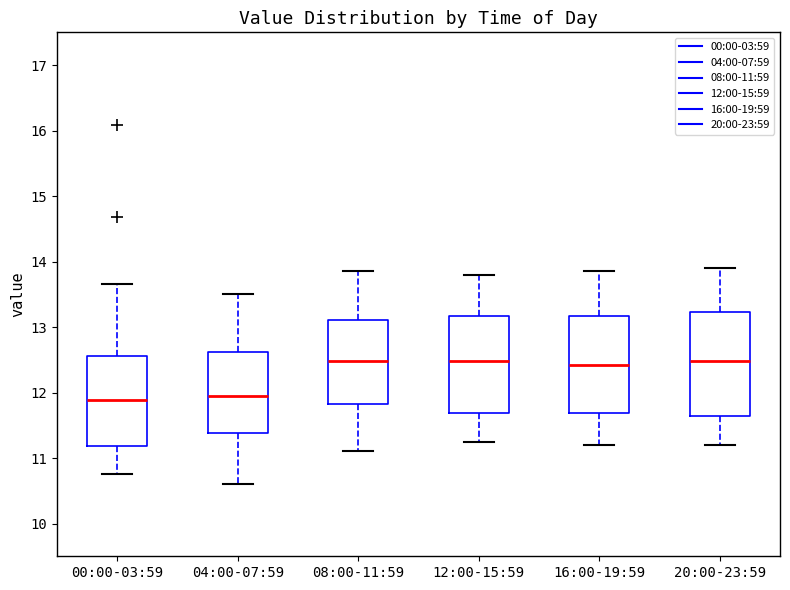

Reading left to right, transcribe this box plot: for each box, give where its median line is, the range the box spans, and where its two whiskers end, as read against the y-axis. The values are not printed on the chart, so give them approximately, as read against the axis.

00:00-03:59: median 11.9, box 11.2 to 12.6, whiskers 10.8 to 13.7
04:00-07:59: median 12.0, box 11.4 to 12.6, whiskers 10.6 to 13.5
08:00-11:59: median 12.5, box 11.8 to 13.1, whiskers 11.1 to 13.9
12:00-15:59: median 12.5, box 11.7 to 13.2, whiskers 11.3 to 13.8
16:00-19:59: median 12.4, box 11.7 to 13.2, whiskers 11.2 to 13.9
20:00-23:59: median 12.5, box 11.6 to 13.2, whiskers 11.2 to 13.9